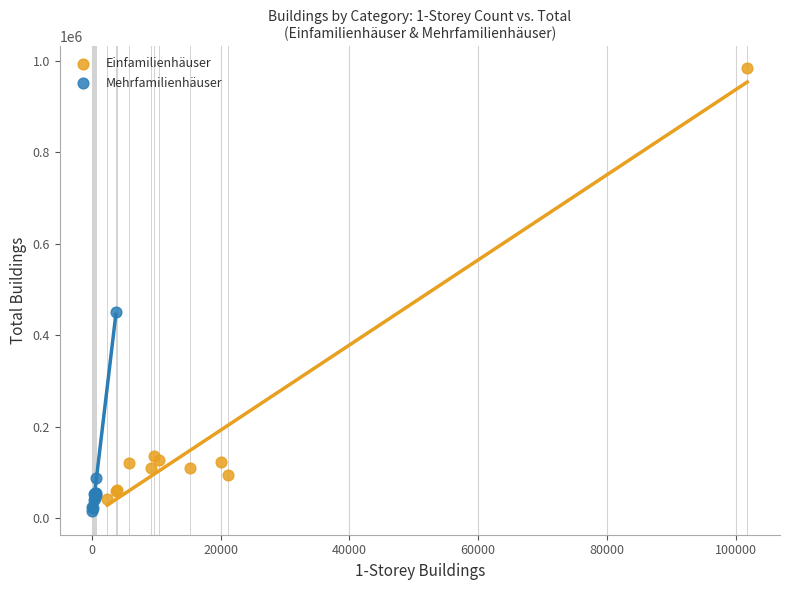

What are all the series names shown in the legend?

Einfamilienhäuser, Mehrfamilienhäuser